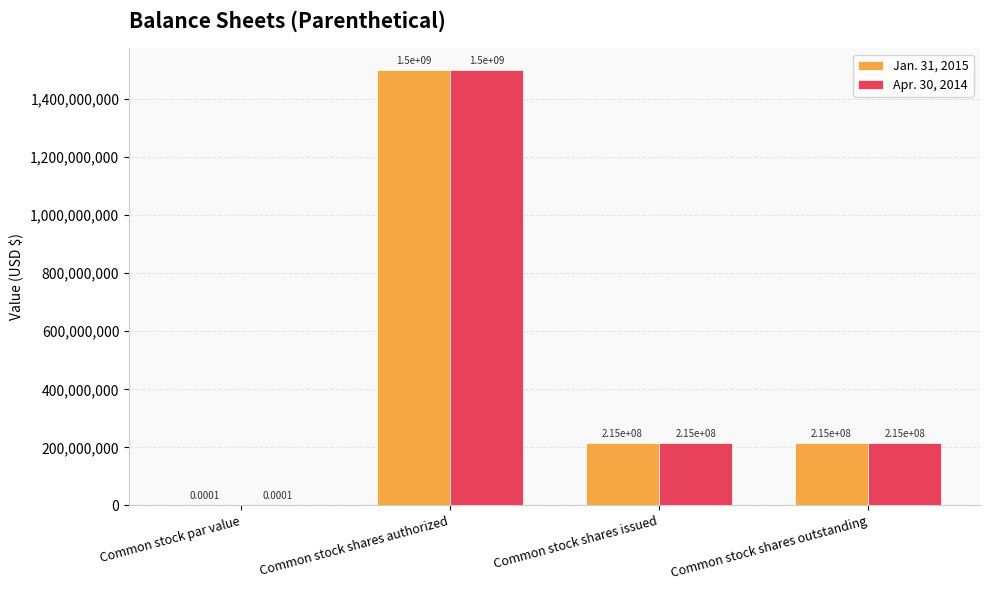

What is the sum of all Jan. 31, 2015 values?

1930000000.0